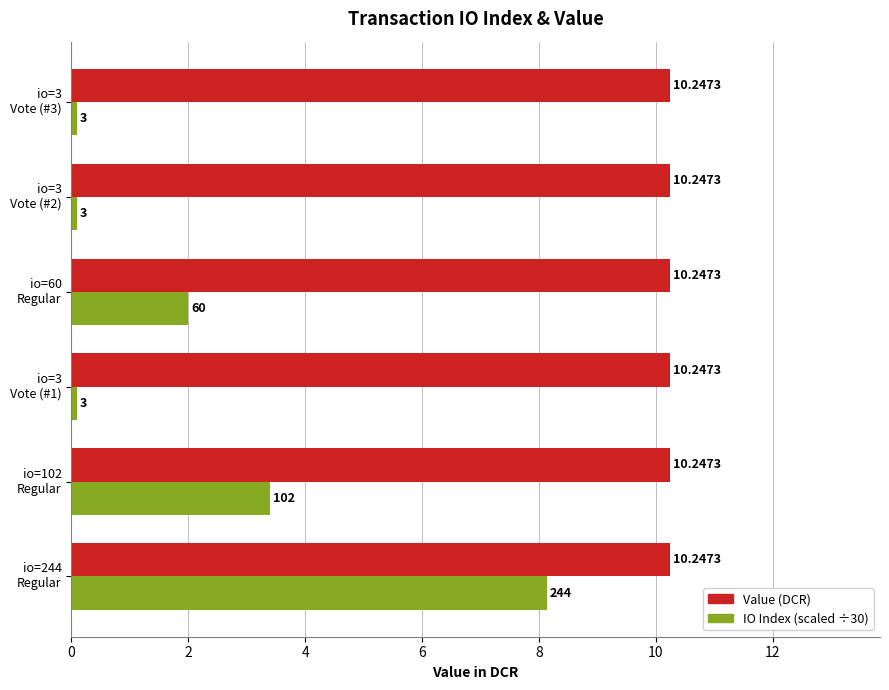

List the series in order of their overall mean, lowest first.

IO Index (scaled ÷30), Value (DCR)